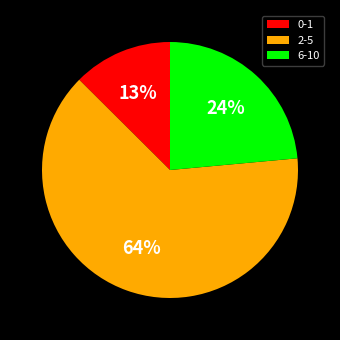

The 2-5 slice represents 64% of the pie. True or false?

True